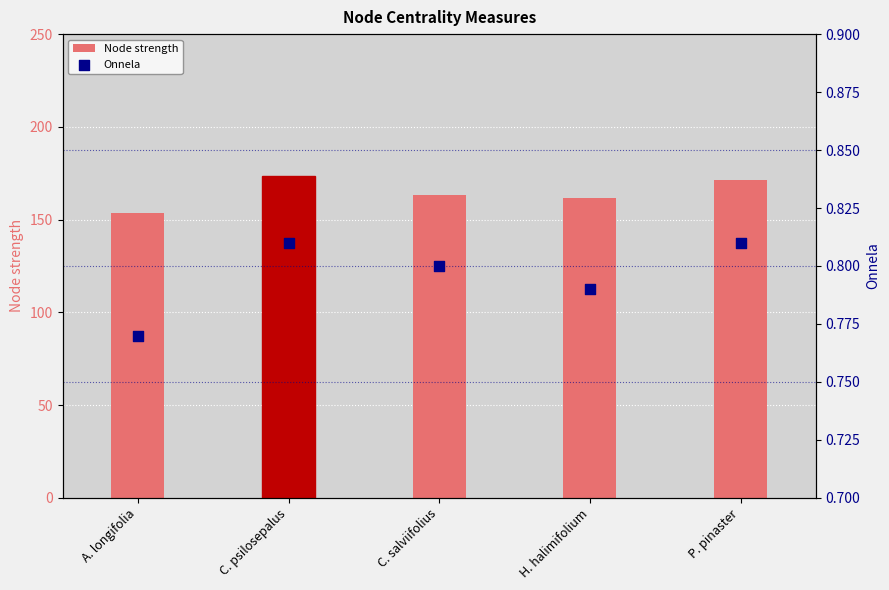

Which series contains the lowest Y value?

Onnela